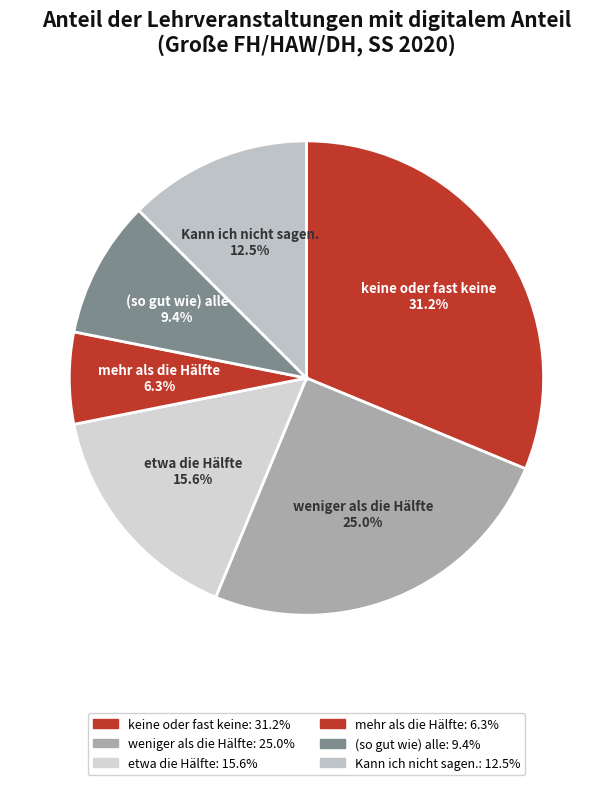

Count the number of slices in the pie.

6